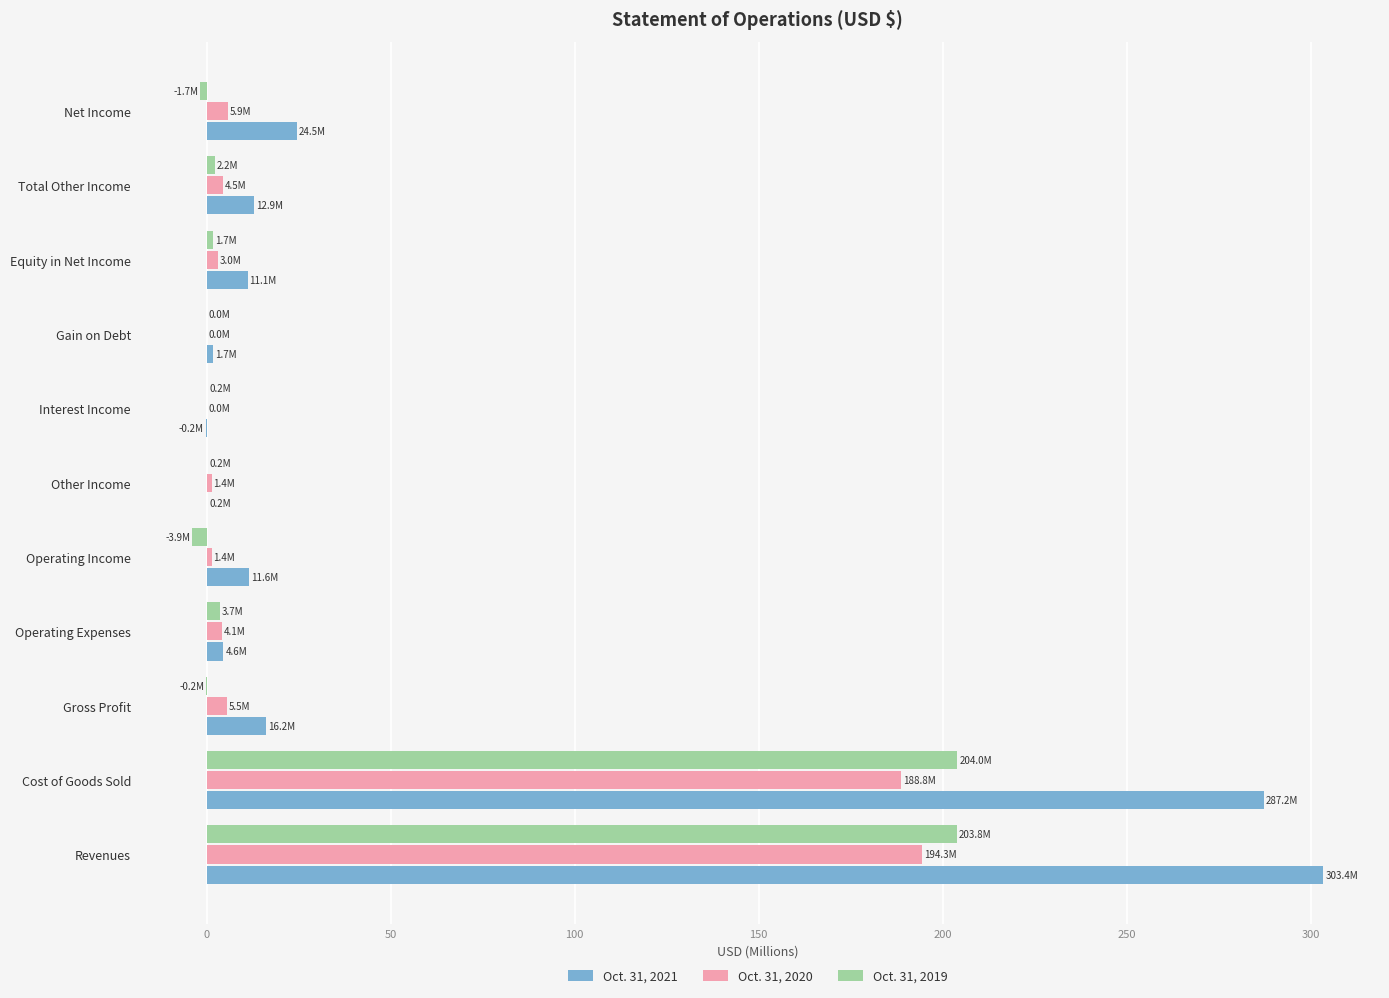

Where is Oct. 31, 2021 nearest to the value 151?

Net Income